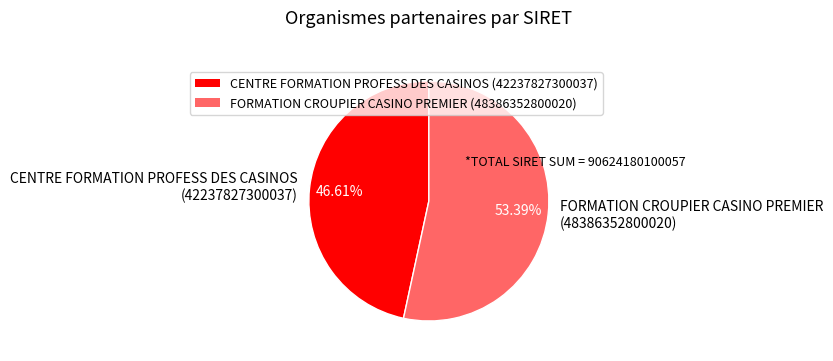

The CENTRE FORMATION PROFESS DES CASINOS slice represents 47% of the pie. True or false?

True